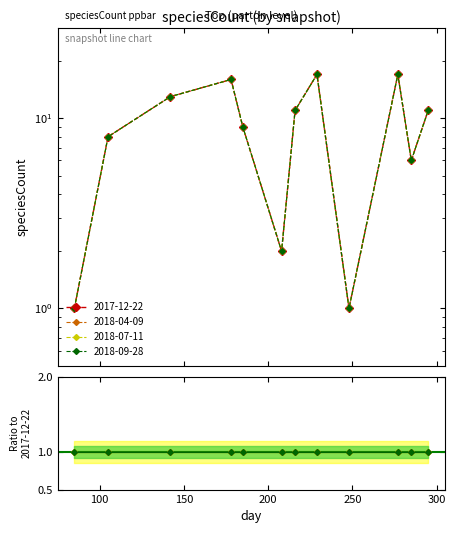

How many lines are shown in the chart?

4